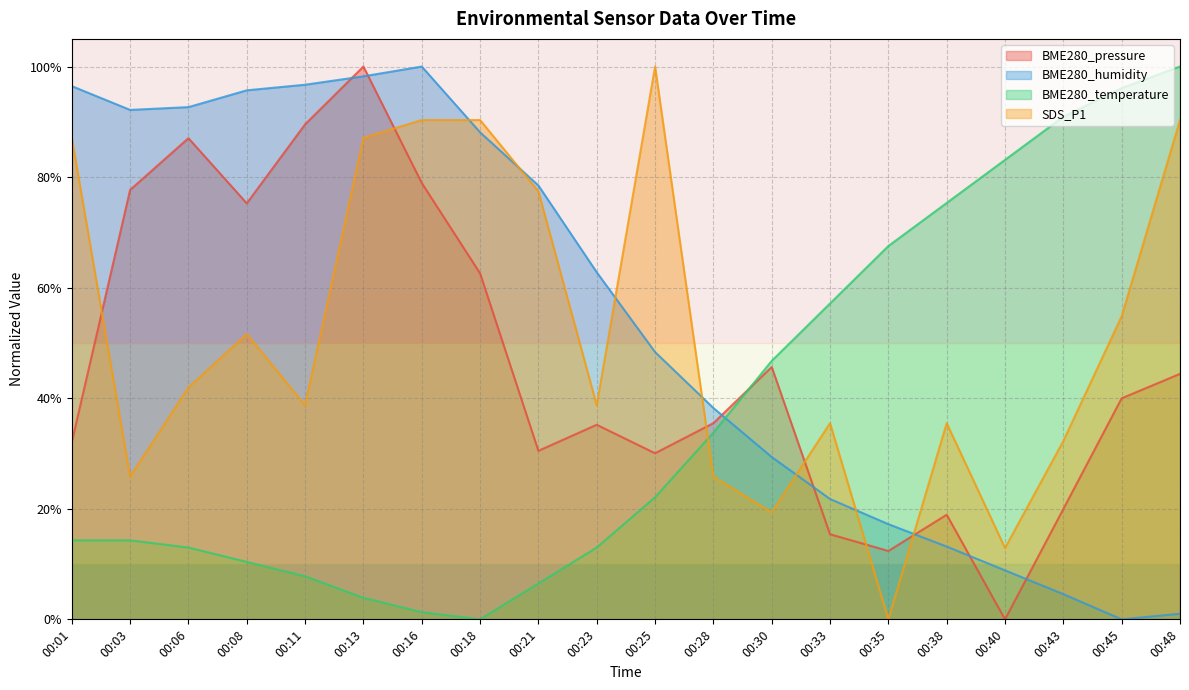

The BME280_temperature series shows 0.0 at 00:16. True or false?

True